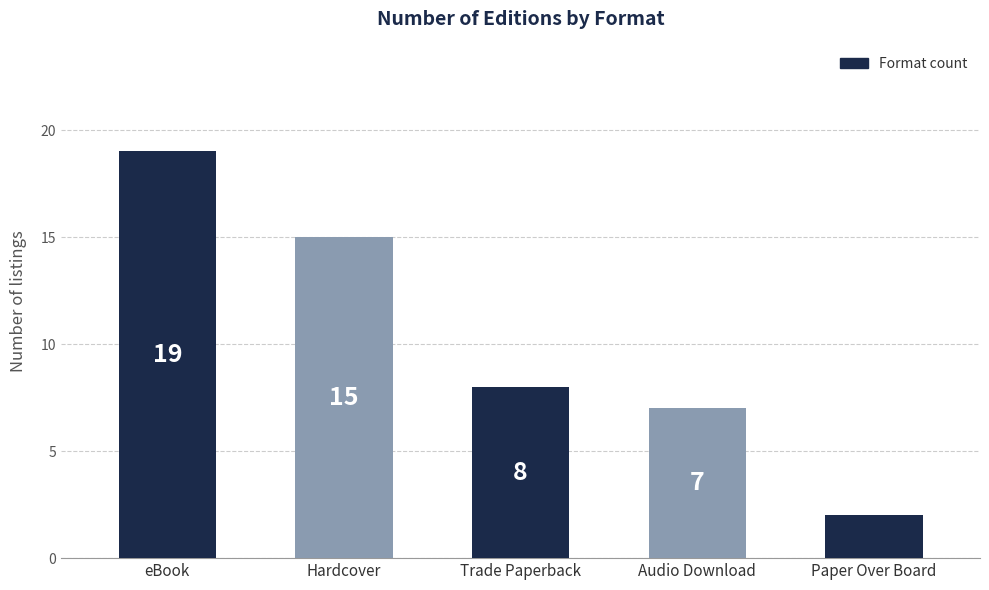

Which label corresponds to the smallest value in the chart?

Paper Over Board